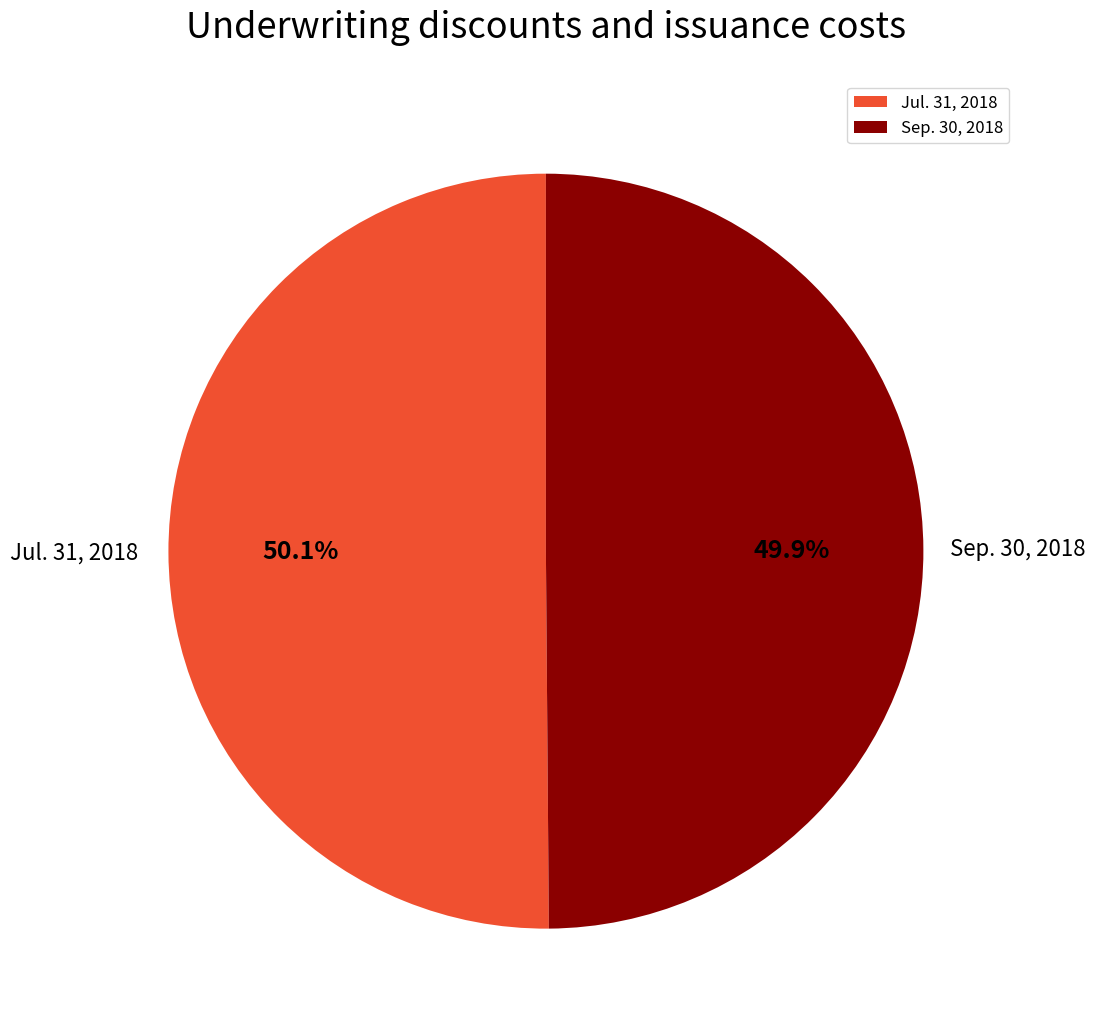

What percentage do Jul. 31, 2018 and Sep. 30, 2018 together represent?

100.0%